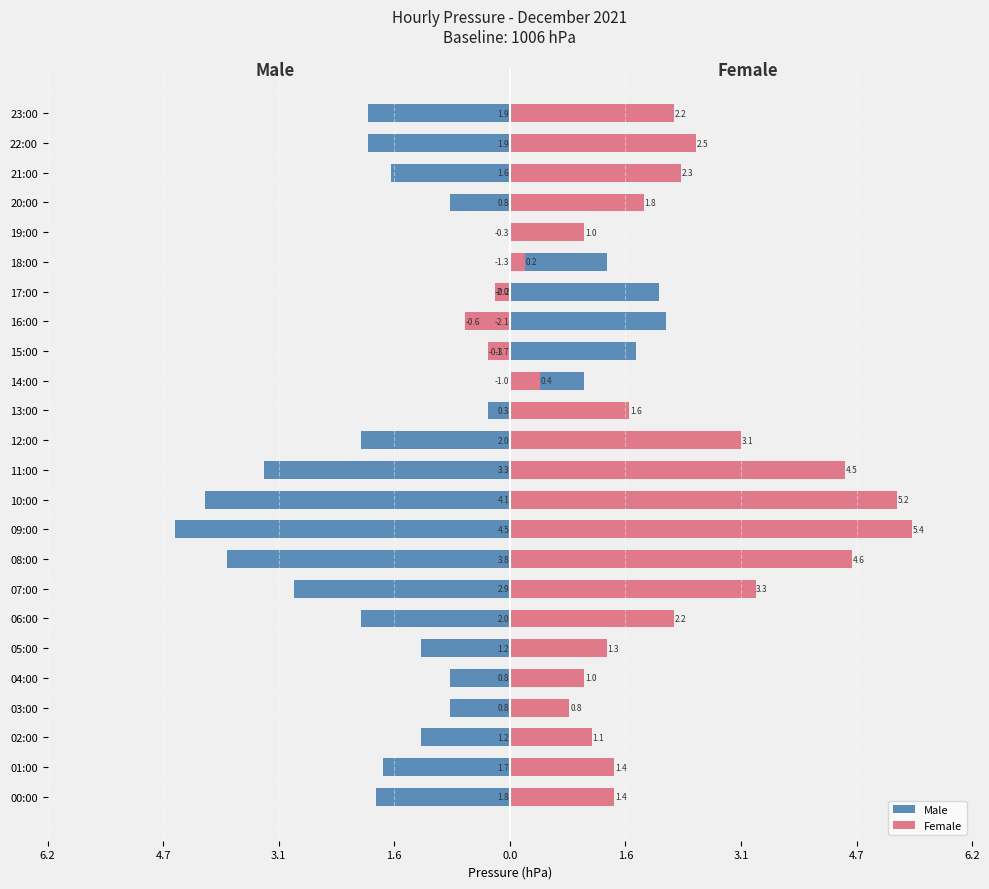

How many data points does each series have?

24